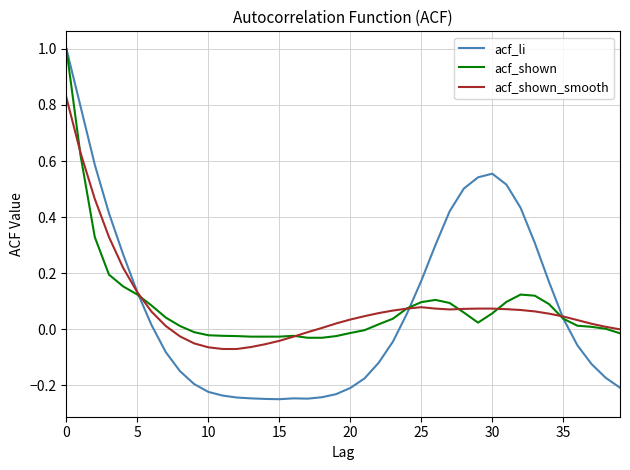

Which series has the widest spread of values?

acf_li